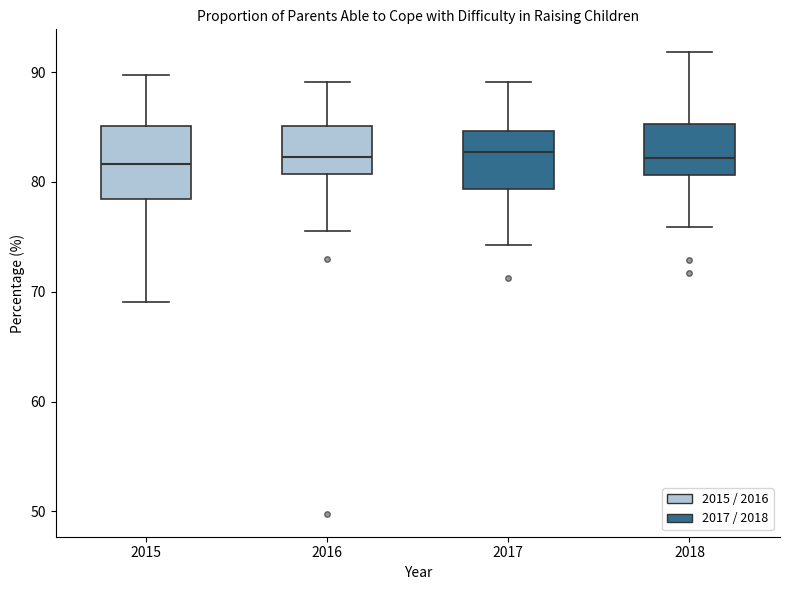

Comparing the boxes themselves (not the whiskers), which one is the tallest?

2015